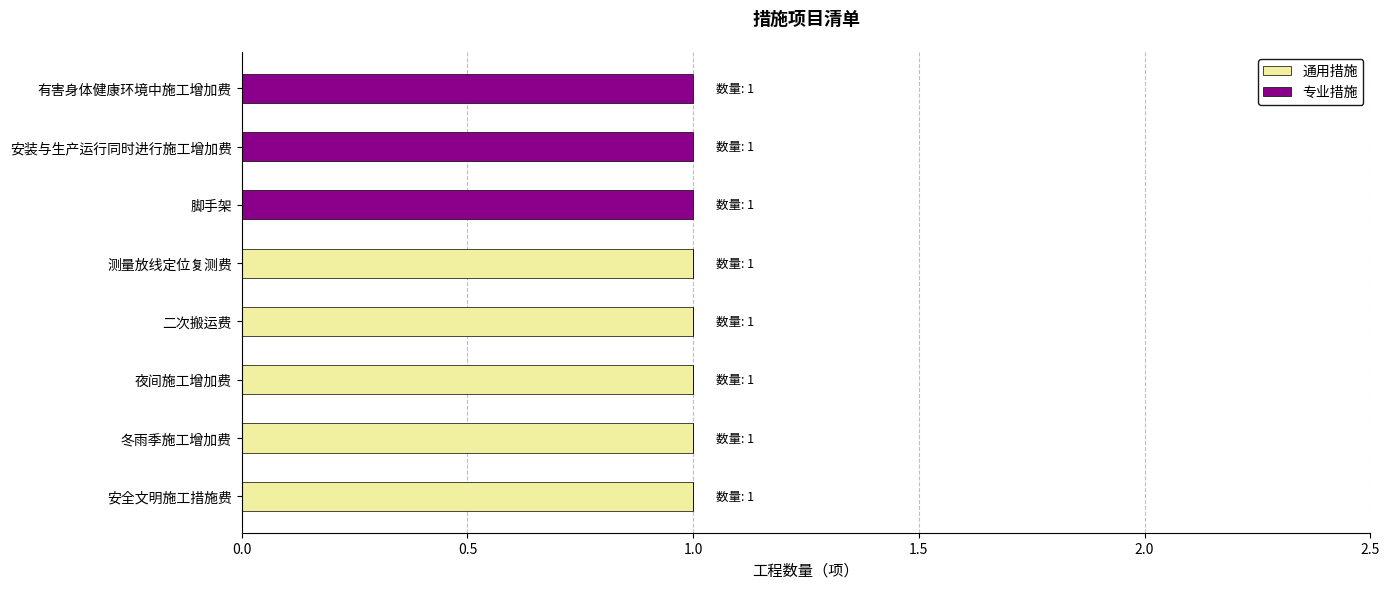

What is the sum of all 通用措施 values?

5